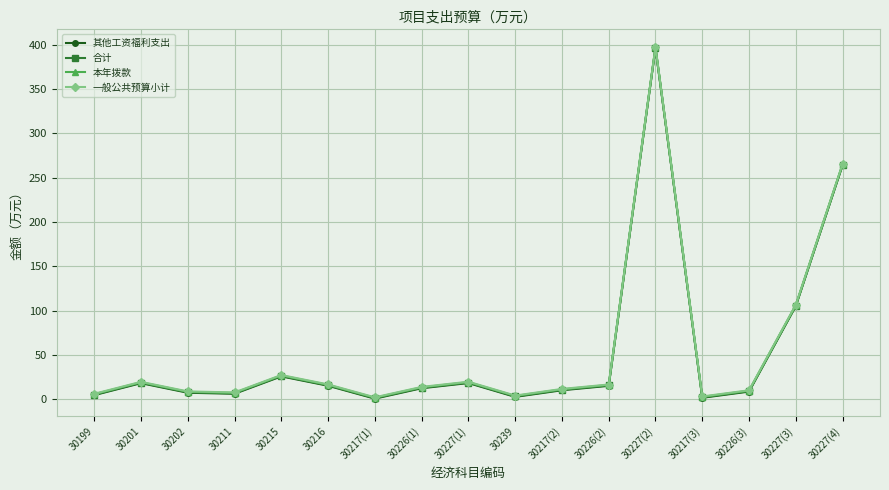

What is the total value across all series at 30227(1)?

75.6